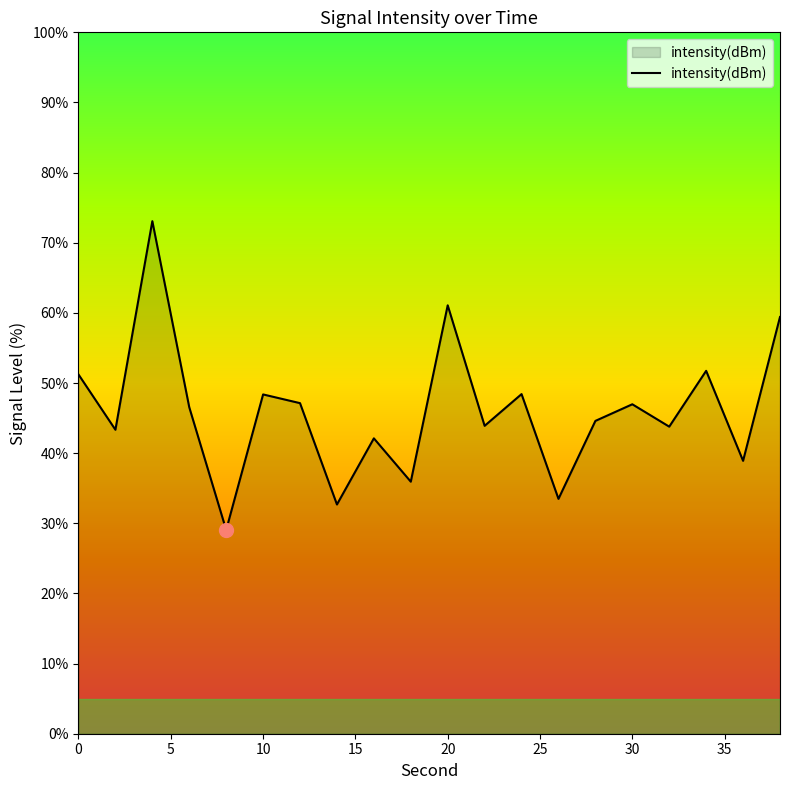

What is the maximum value shown in the chart?

73.1